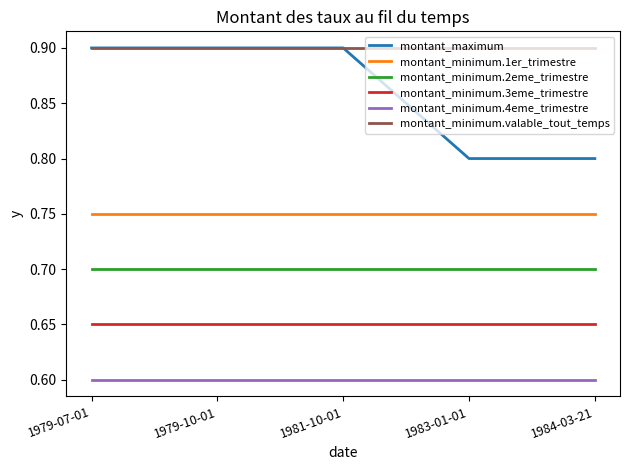

What are all the series names shown in the legend?

montant_maximum, montant_minimum.1er_trimestre, montant_minimum.2eme_trimestre, montant_minimum.3eme_trimestre, montant_minimum.4eme_trimestre, montant_minimum.valable_tout_temps